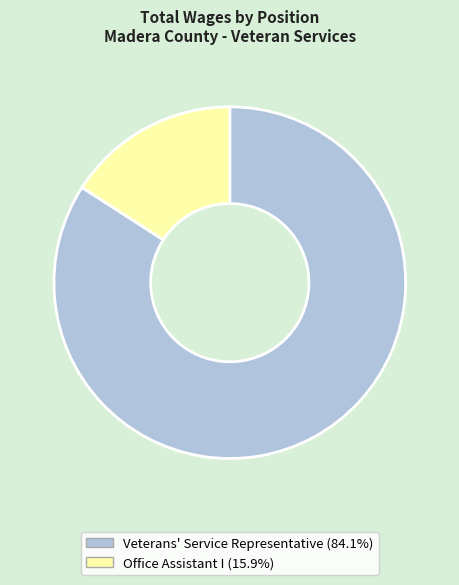

True or false: Office Assistant I accounts for 5% of the total.

False